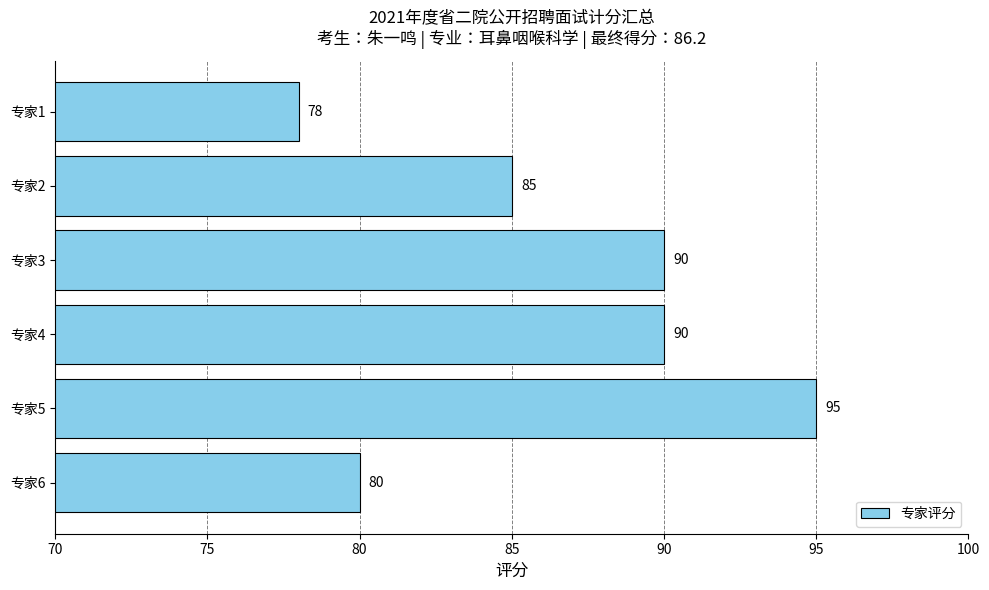

What is the sum of all values?

518